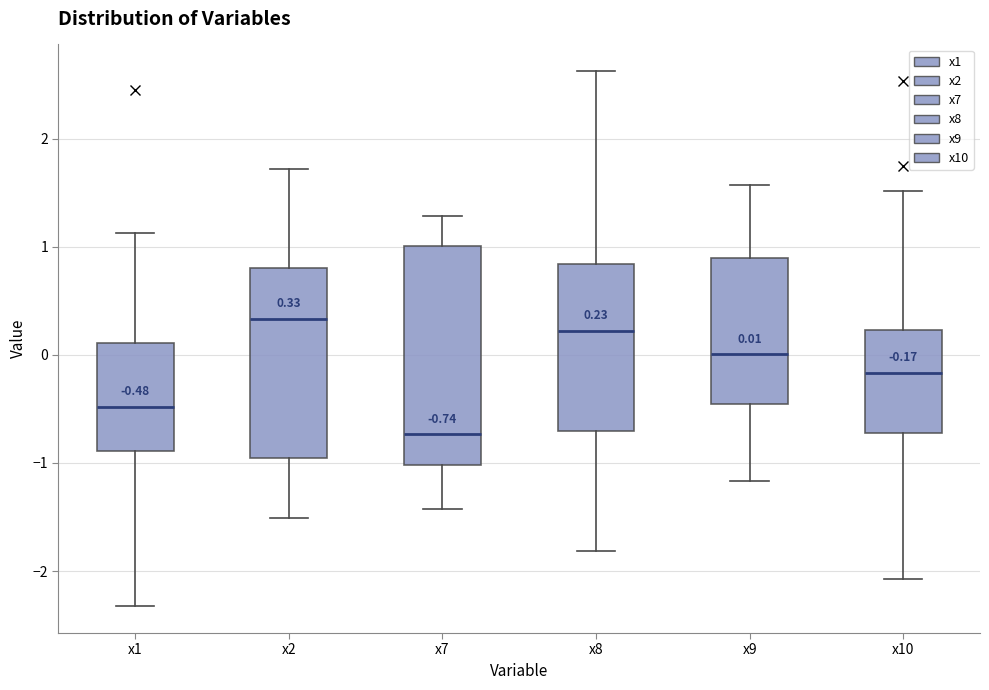

Comparing the boxes themselves (not the whiskers), which one is the tallest?

x7